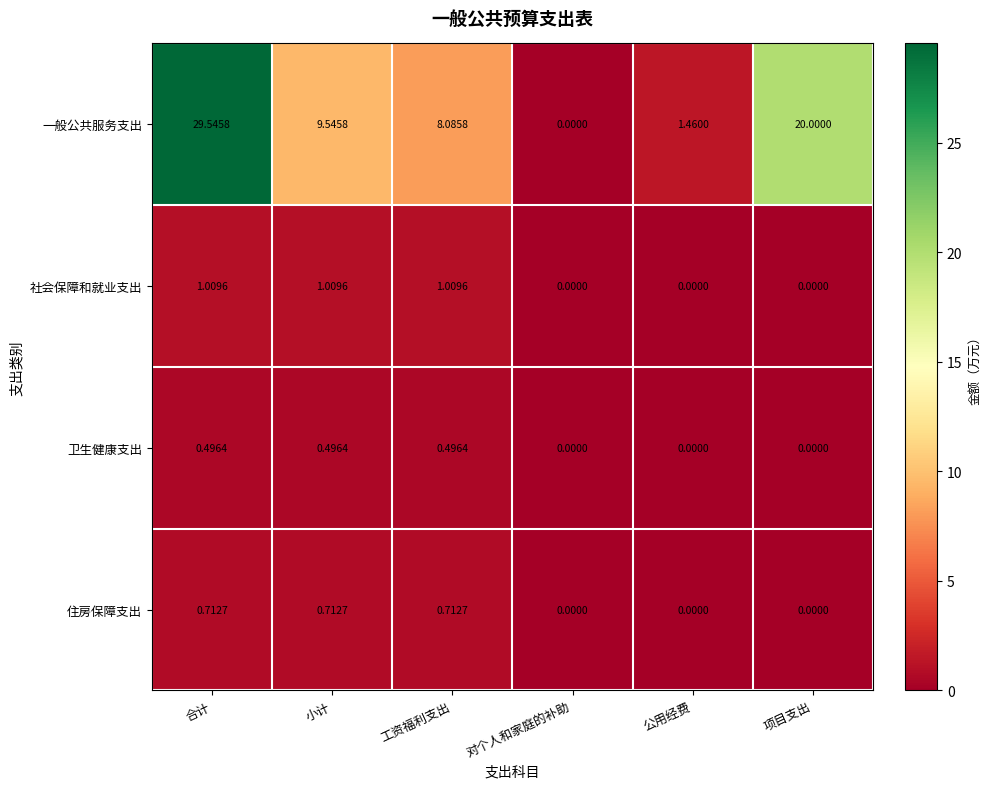

Which series has the largest range (max minus min)?

一般公共服务支出